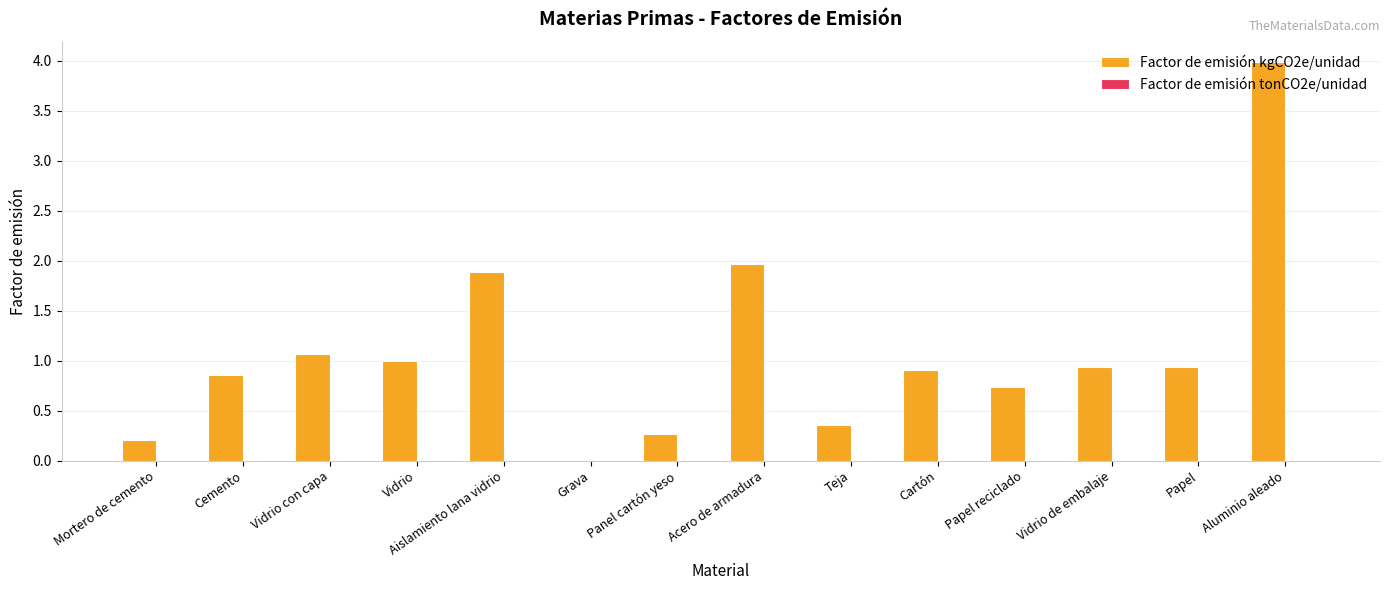

Which series has the largest range (max minus min)?

Factor de emisión kgCO2e/unidad